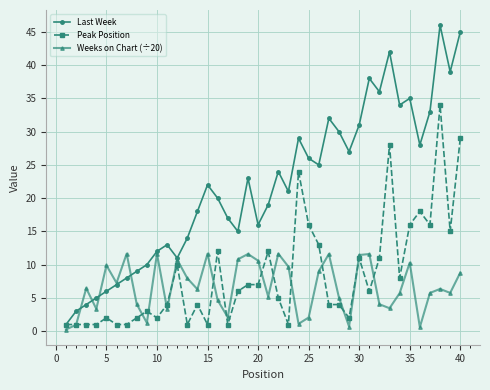

What is the difference between the maximum and minimum values in the Peak Position series?

33.0